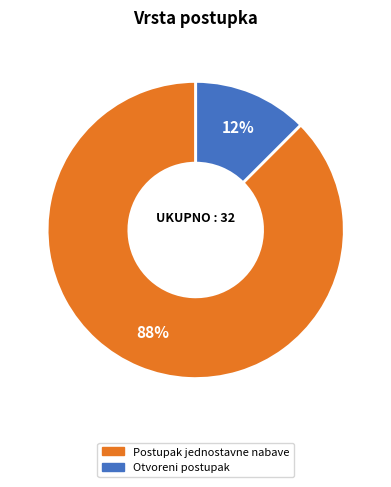

Rank the categories by value from lowest to highest.

Otvoreni postupak, Postupak jednostavne nabave